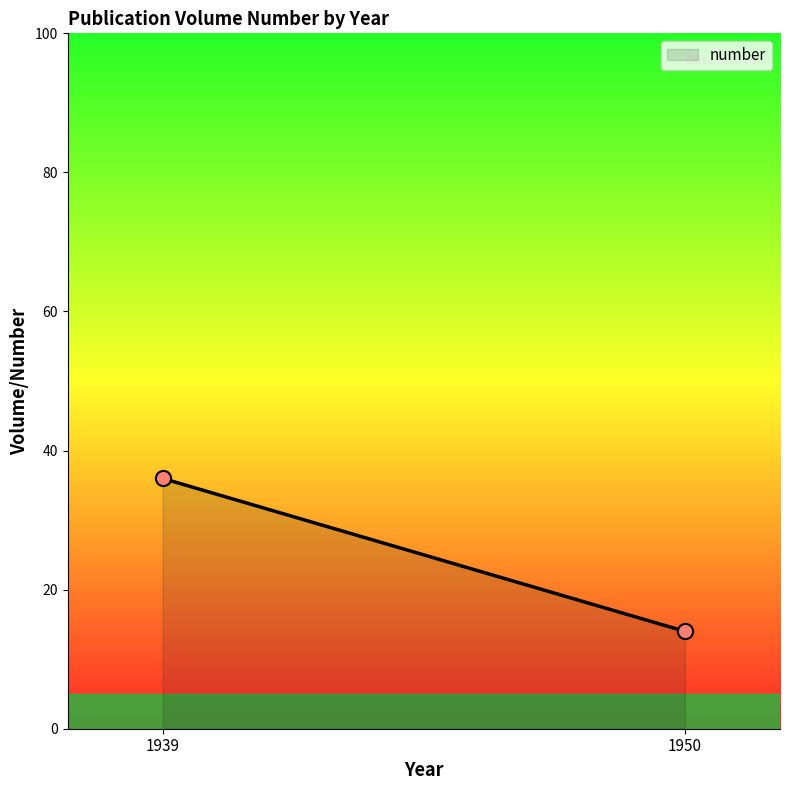

What is the difference between the maximum and minimum values?

22.0